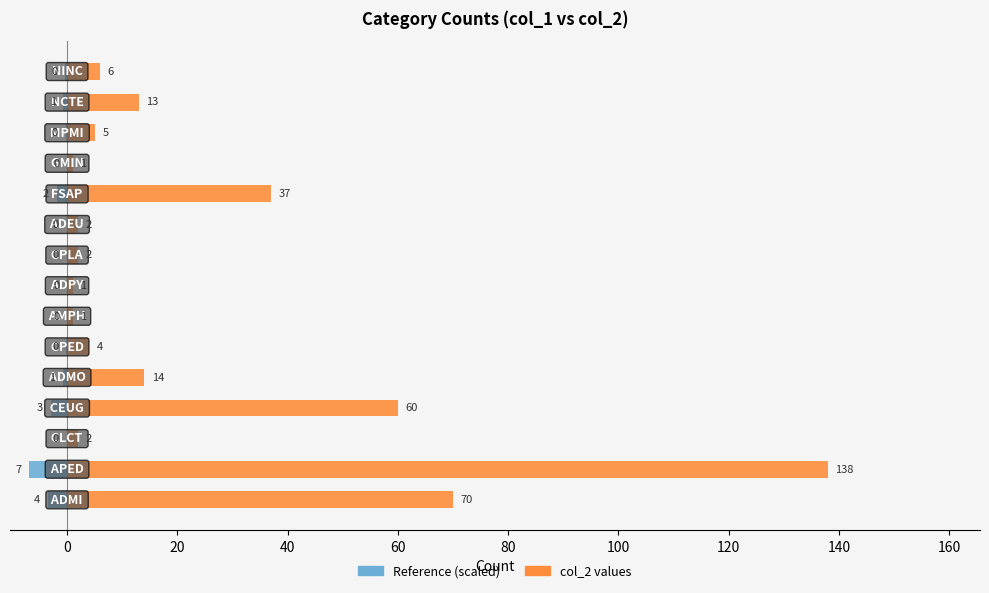

The value of col_2 (value) at 80 is 4.0. True or false?

True